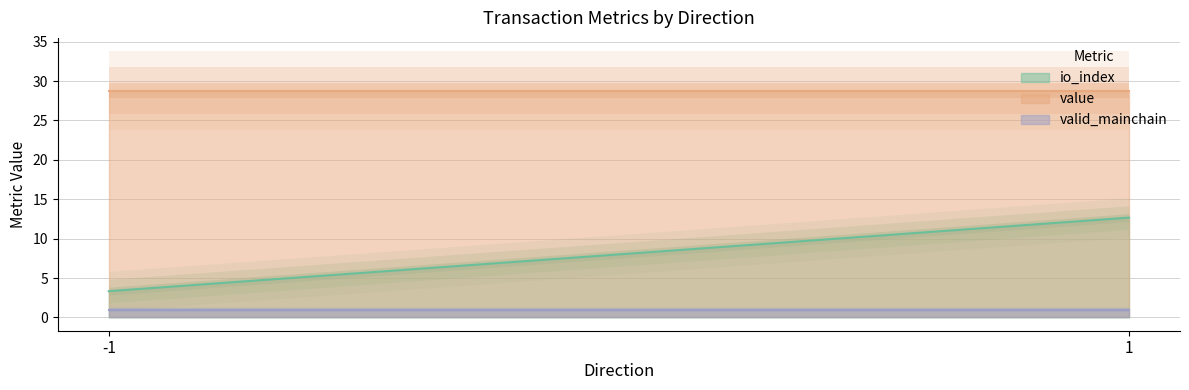

List the series in order of their peak value, lowest first.

valid_mainchain, io_index, value